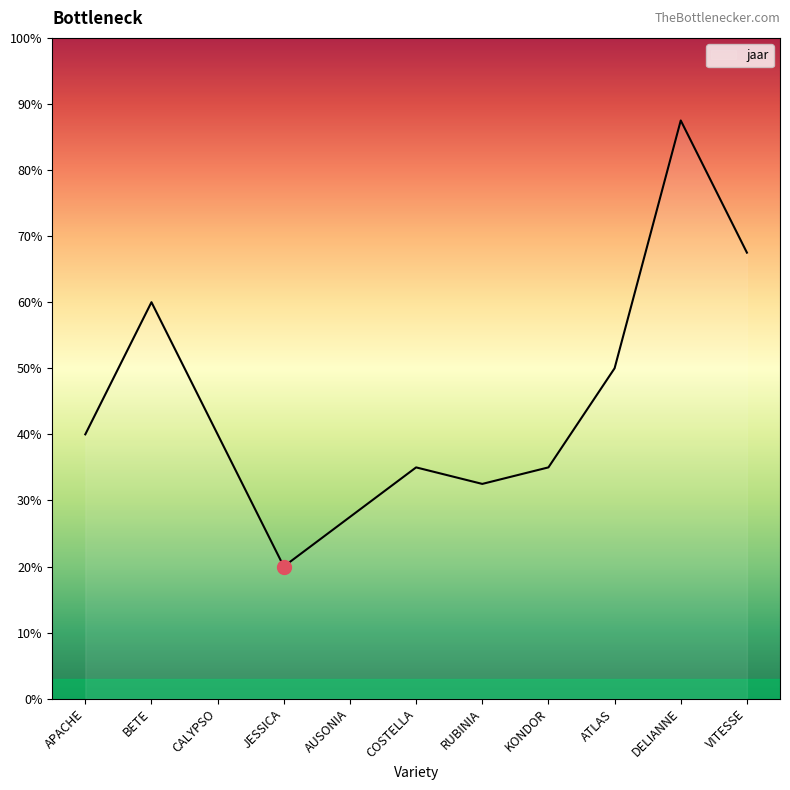

What is the difference between the values at AUSONIA and ATLAS?

22.5